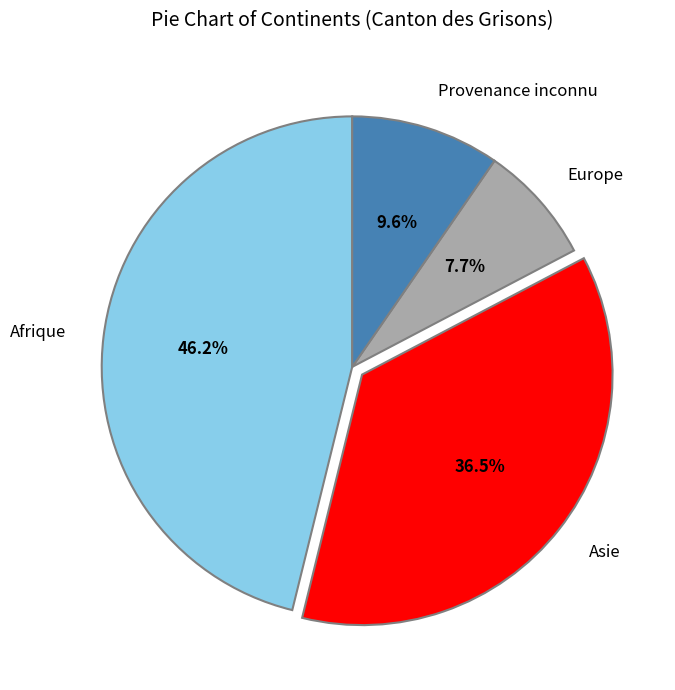

Which slice is the smallest?

Europe